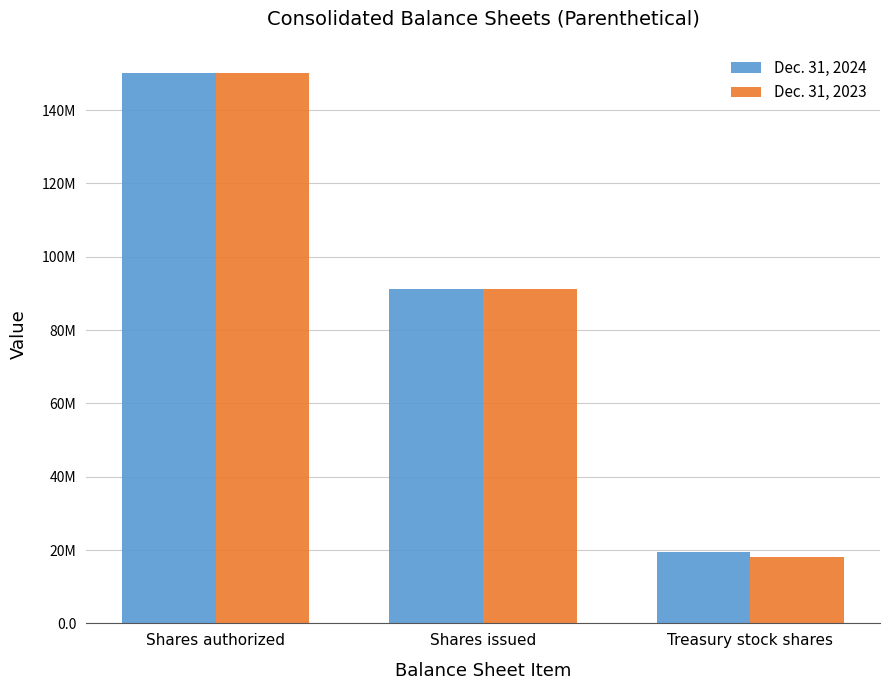

Does the chart contain any negative values?

No